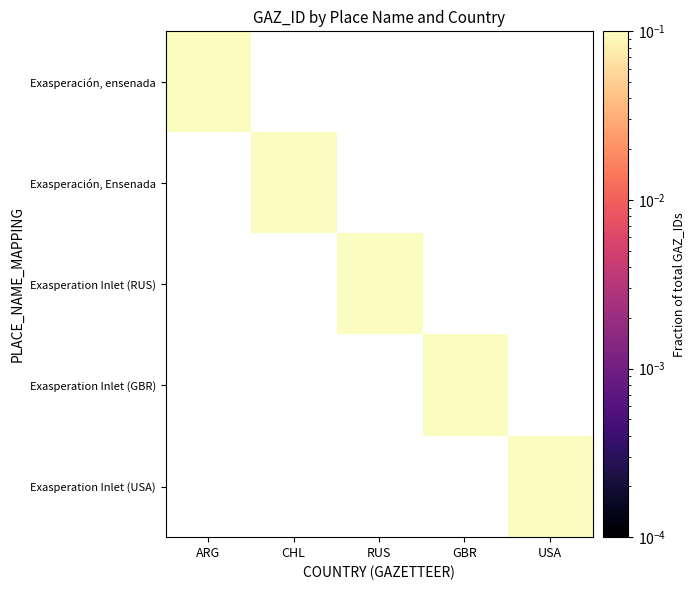

At which category does the chart reach its peak across all series?

USA